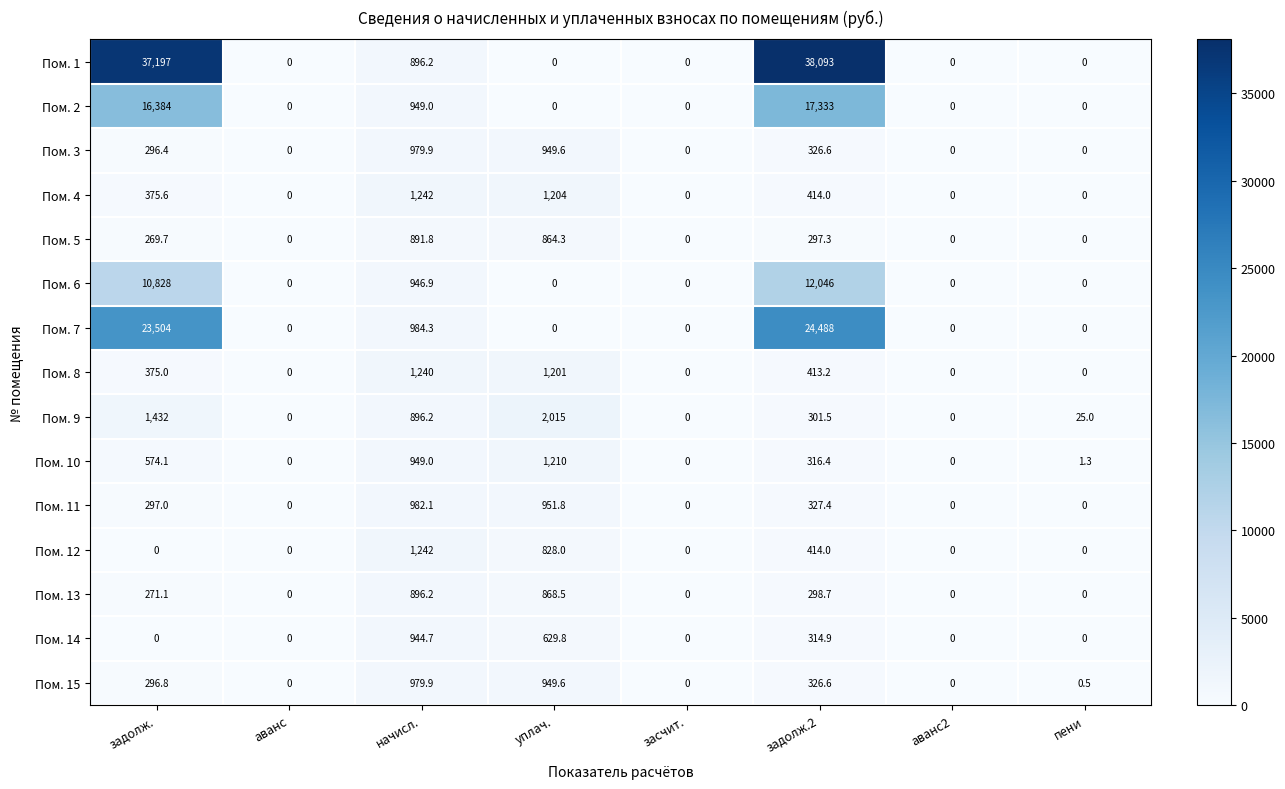

What is the average value of the Пом. 6 series?

2977.6